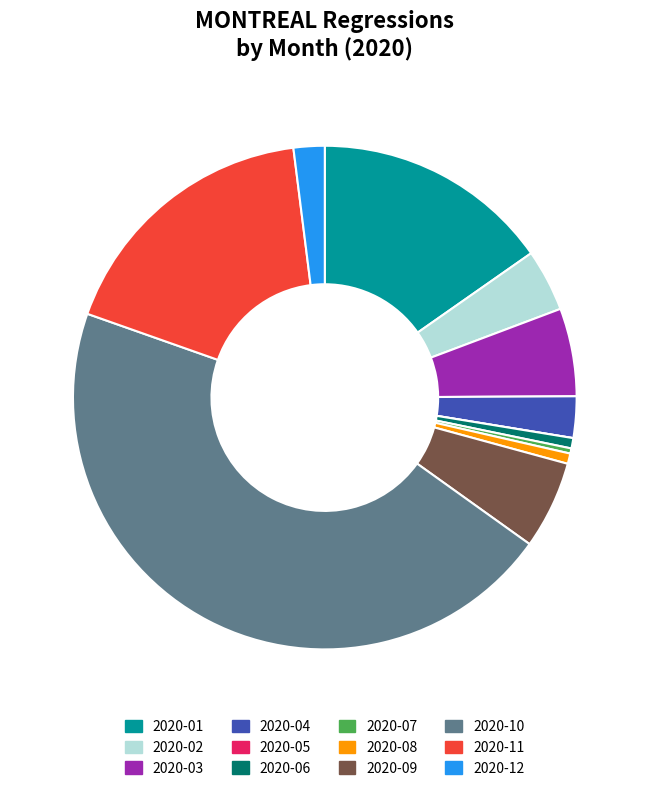

What is the largest slice in the pie chart?

2020-10